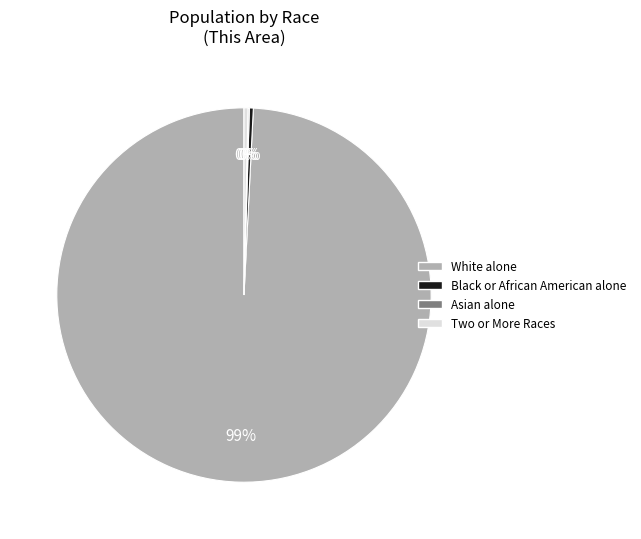

Which slice is the largest?

White alone